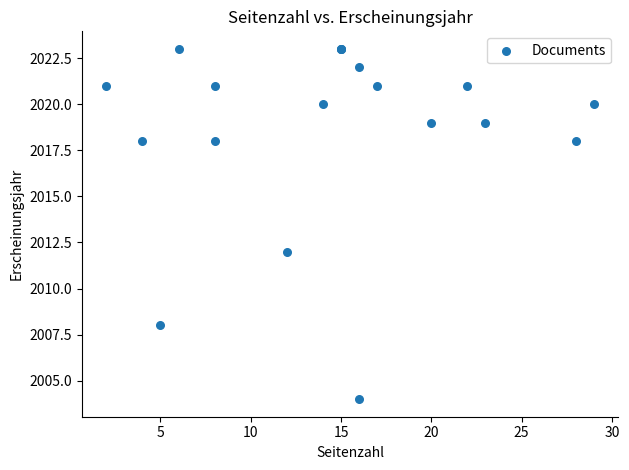

What Y value in the scatter plot is closest to 2013?

2012